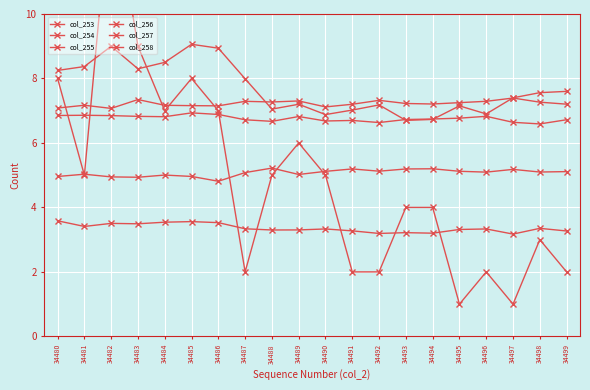

True or false: col_254 has a value of 3.4 at 34498.

False